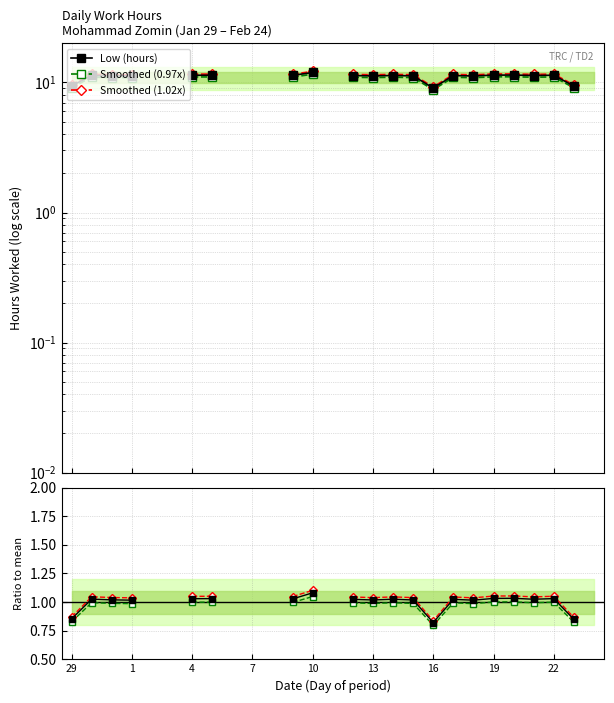

Read the Smoothed (0.97x) value at 17.

1.0